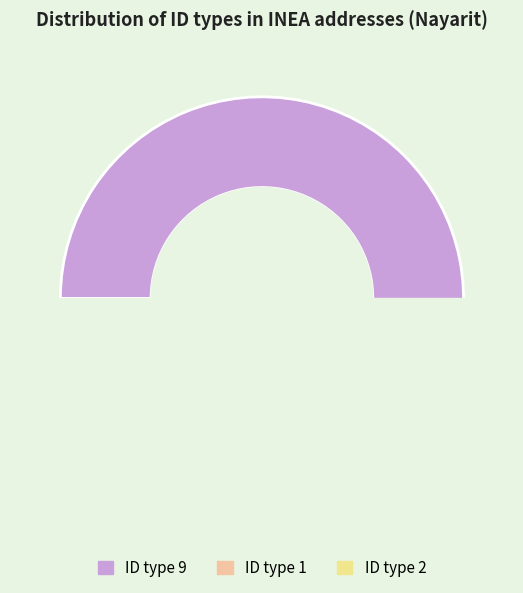

Which slice is the smallest?

1